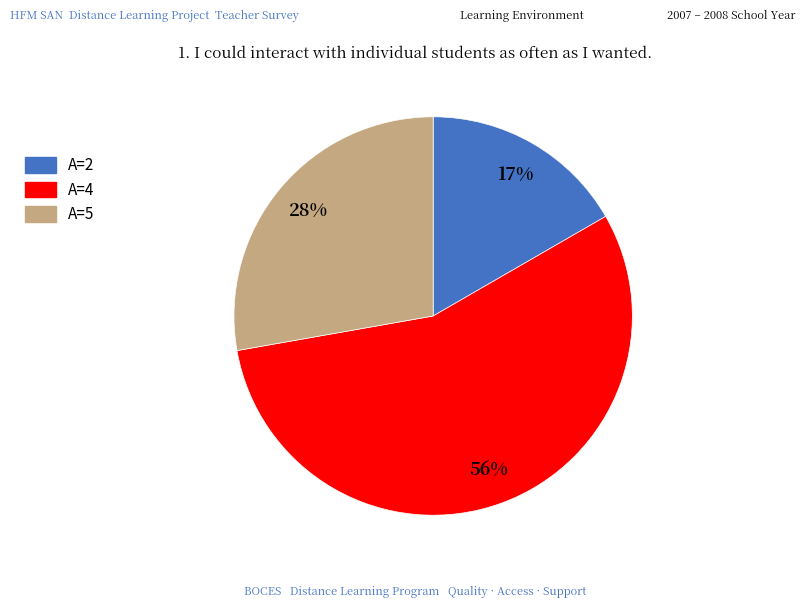

To the nearest percent, what is the average slice percentage?

33%